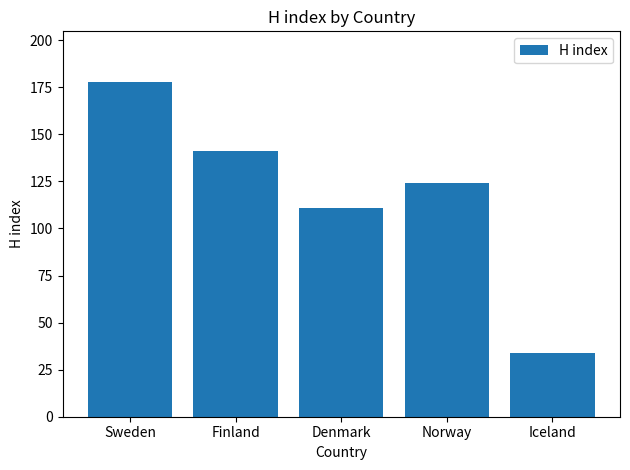

Where is the data nearest to the value 106?

Denmark